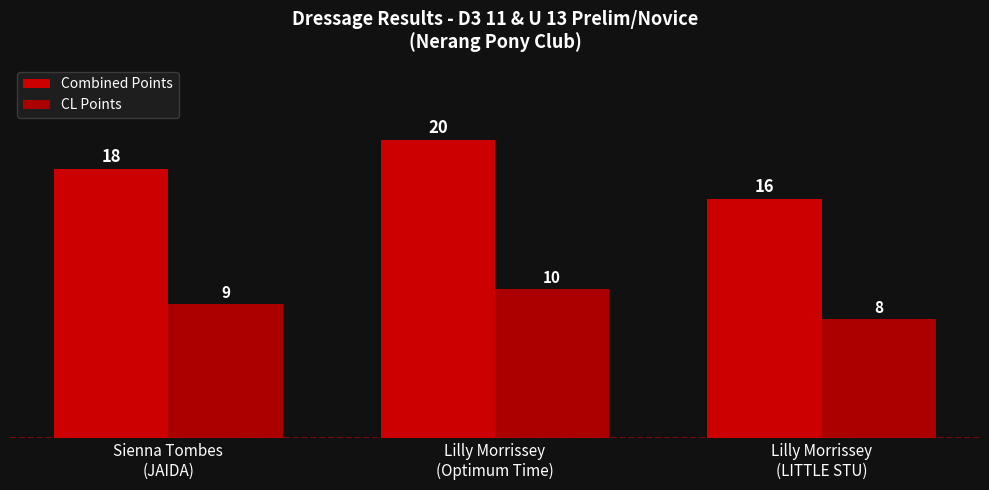

What is the sum of all CL Points values?

27